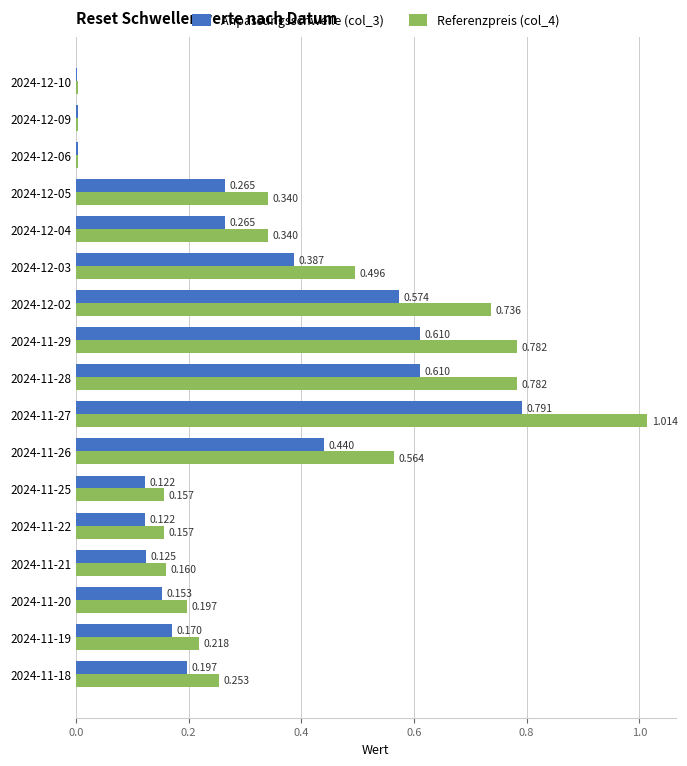

Is the value of Referenzpreis (col_4) at 2024-11-28 greater than the value of Anpassungsschwelle (col_3) at 2024-11-18?

Yes